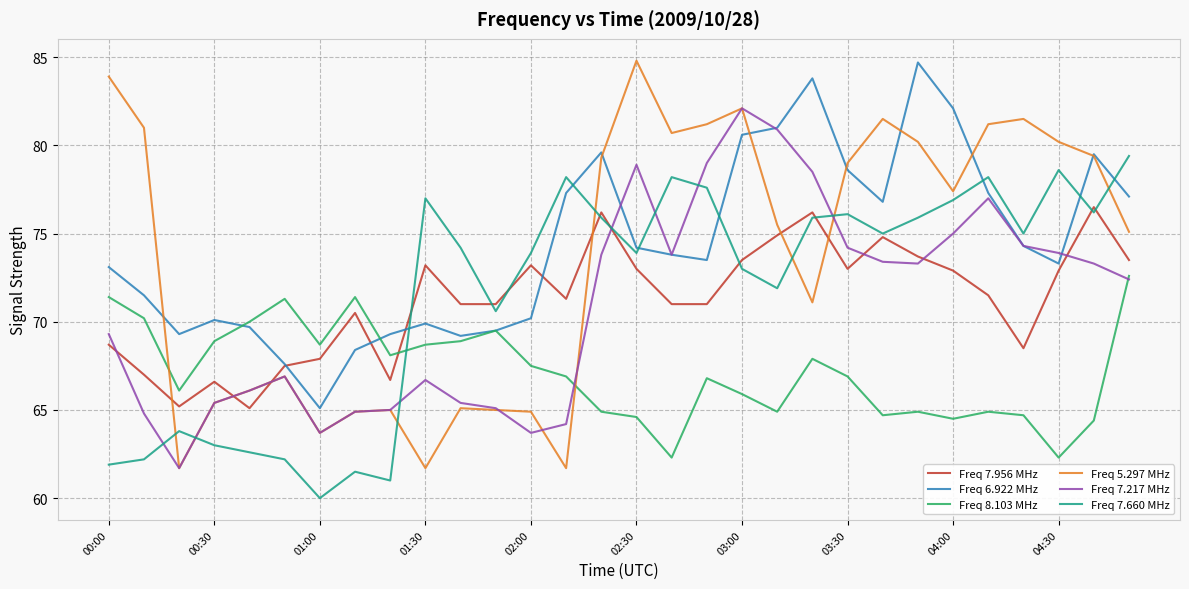

What is the smallest value displayed?

60.0